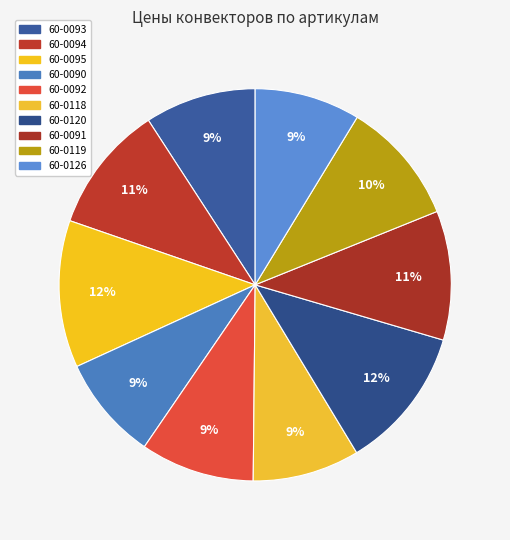

Rank the categories by value from highest to lowest.

60-0095, 60-0120, 60-0091, 60-0094, 60-0119, 60-0092, 60-0093, 60-0118, 60-0126, 60-0090